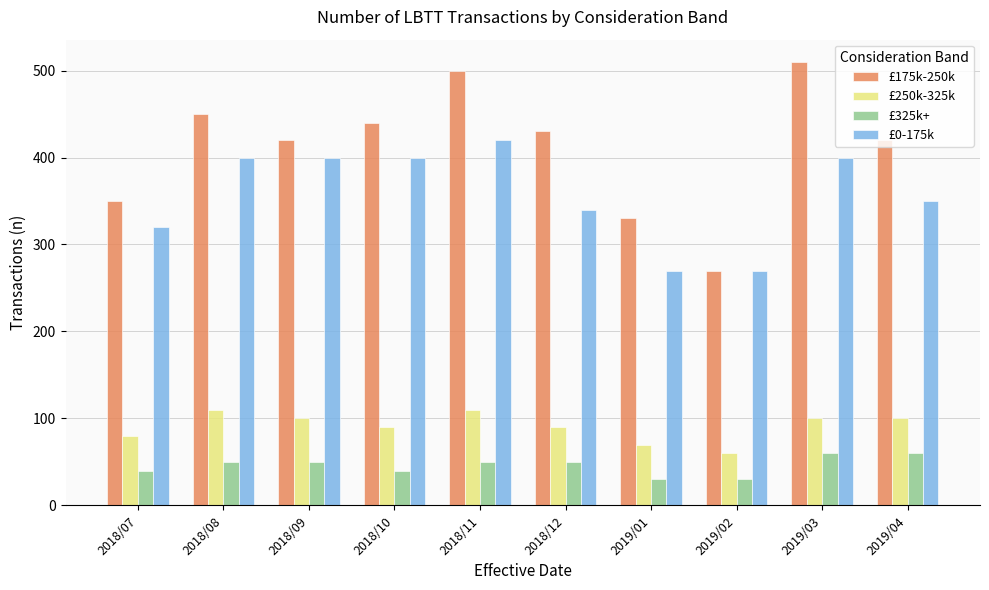

What is the difference between the maximum and second lowest values in the £325k+ series?

30